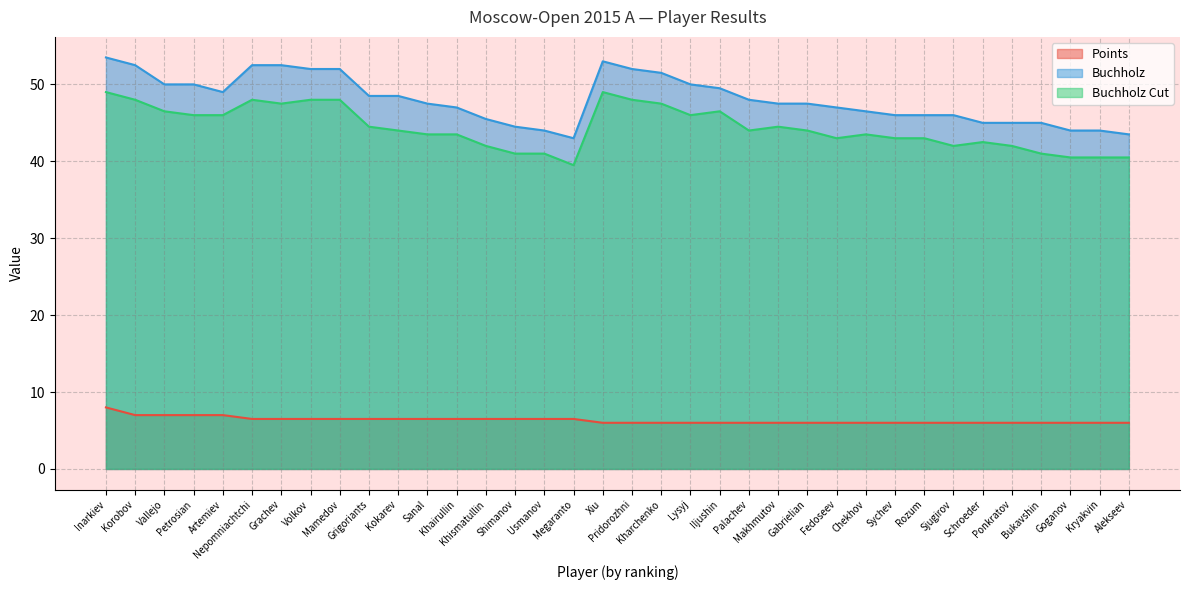

At which category does the chart reach its minimum across all series?

Xiu